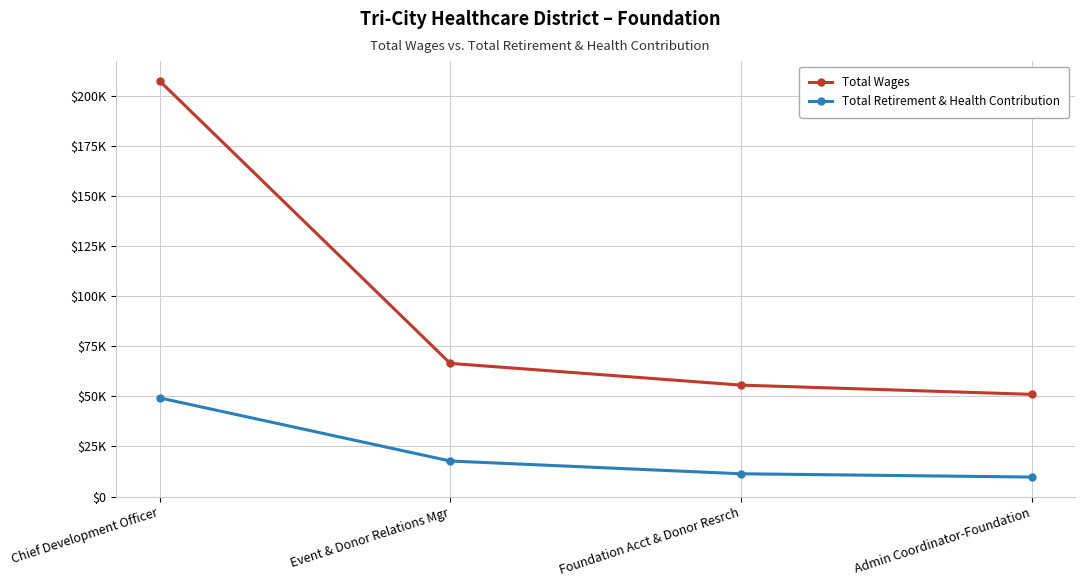

True or false: Total Wages and Total Retirement & Health Contribution cross at least once.

False